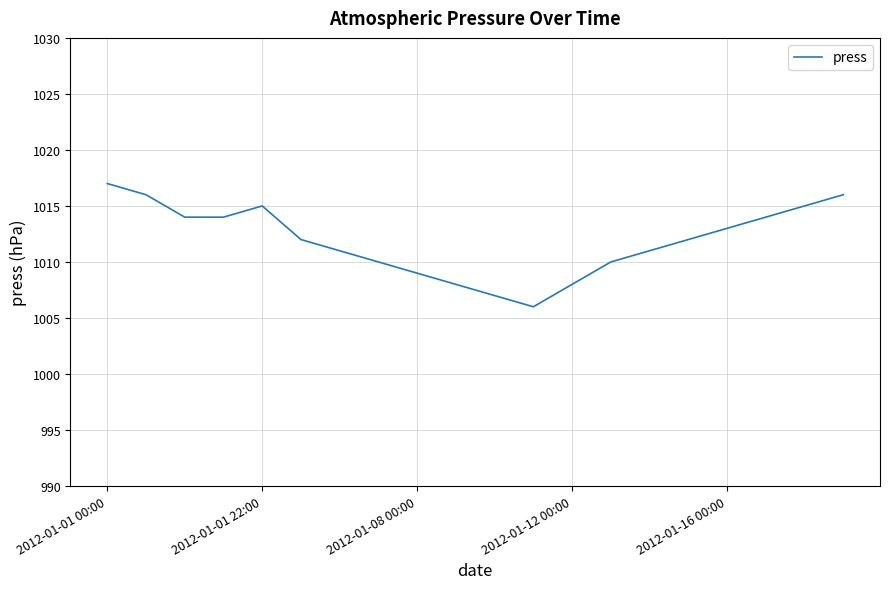

Does the chart have visible grid lines?

Yes